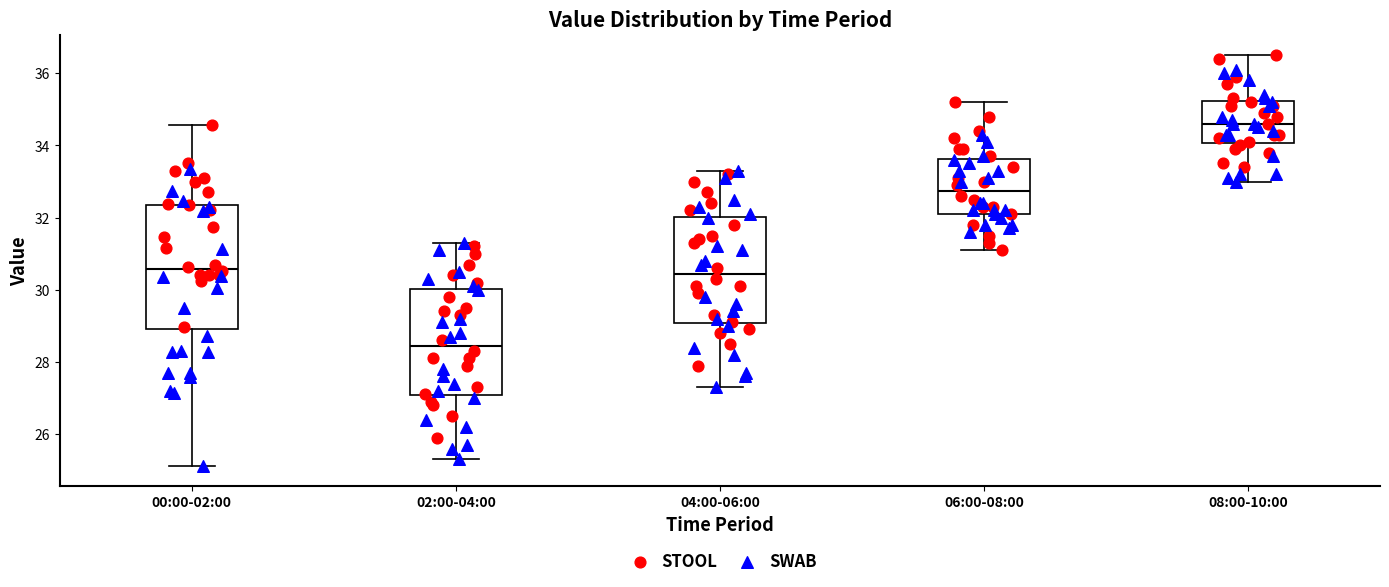

Where is the upper edge of the box for 00:00-02:00 on the y-axis? The values are not printed on the chart, so give them approximately, as read against the axis.

32.4